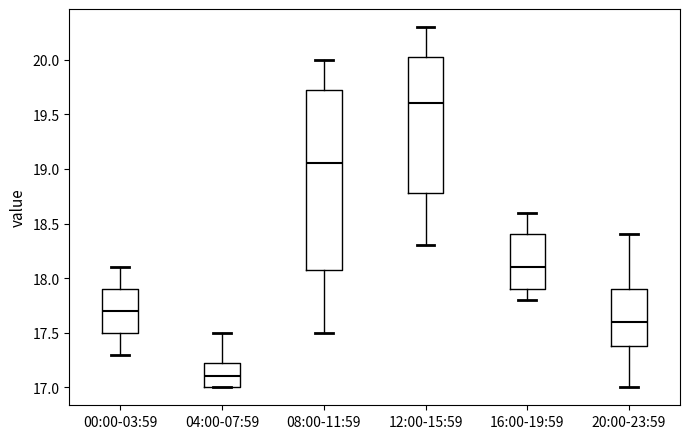

Reading left to right, read every box against the y-axis: the position of its median line, the range the box covers, and the ends of its whiskers. The values are not printed on the chart, so give them approximately, as read against the axis.

00:00-03:59: median 17.70, box 17.50 to 17.90, whiskers 17.30 to 18.10
04:00-07:59: median 17.10, box 17.00 to 17.25, whiskers 17.00 to 17.50
08:00-11:59: median 19.05, box 18.10 to 19.75, whiskers 17.50 to 20.00
12:00-15:59: median 19.60, box 18.80 to 20.05, whiskers 18.30 to 20.30
16:00-19:59: median 18.10, box 17.90 to 18.40, whiskers 17.80 to 18.60
20:00-23:59: median 17.60, box 17.40 to 17.90, whiskers 17.00 to 18.40